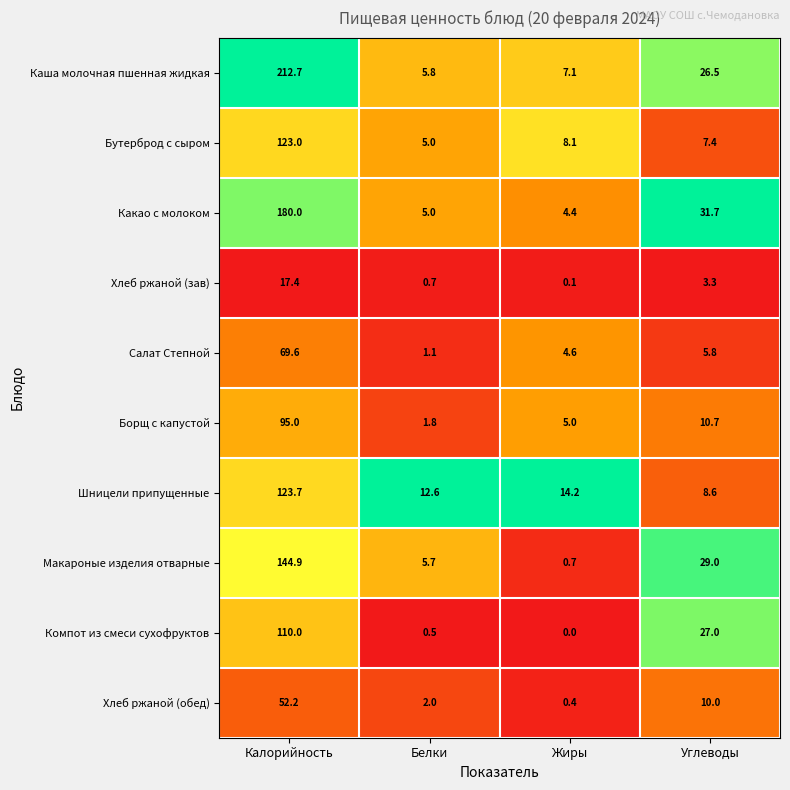

List the series in order of their peak value, highest first.

Каша молочная пшенная жидкая, Какао с молоком, Макароные изделия отварные, Шницели припущенные, Бутерброд с сыром, Компот из смеси сухофруктов, Борщ с капустой, Салат Степной, Хлеб ржаной (обед), Хлеб ржаной (зав)